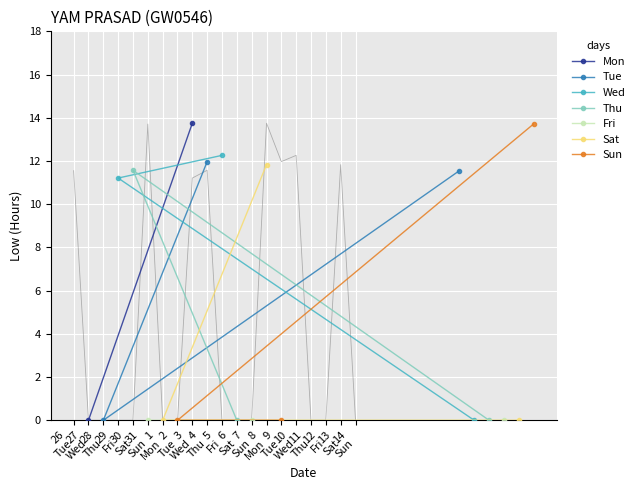

Is this an area chart (filled region under the line)?

No